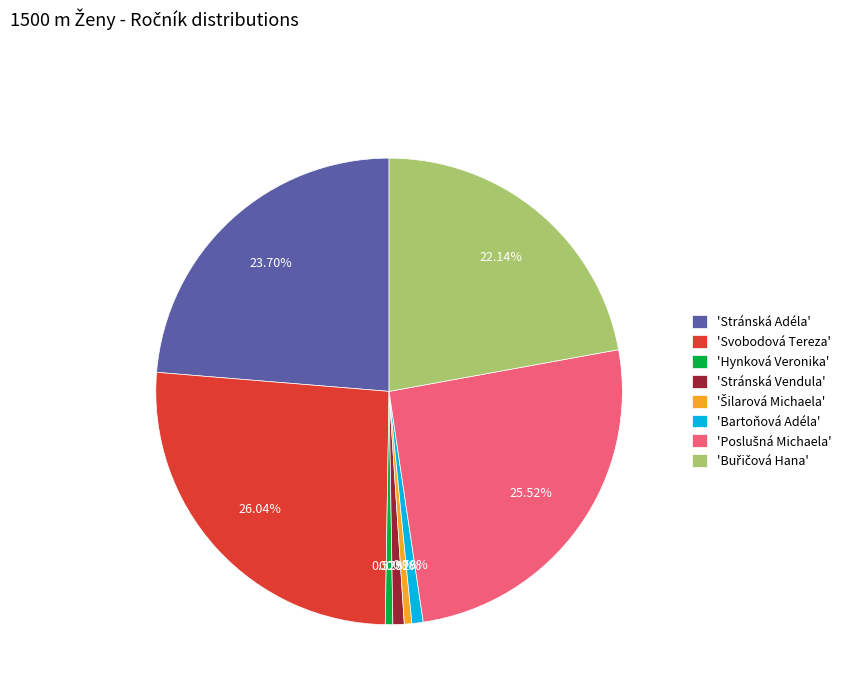

What is the largest slice in the pie chart?

'Svobodová Tereza'